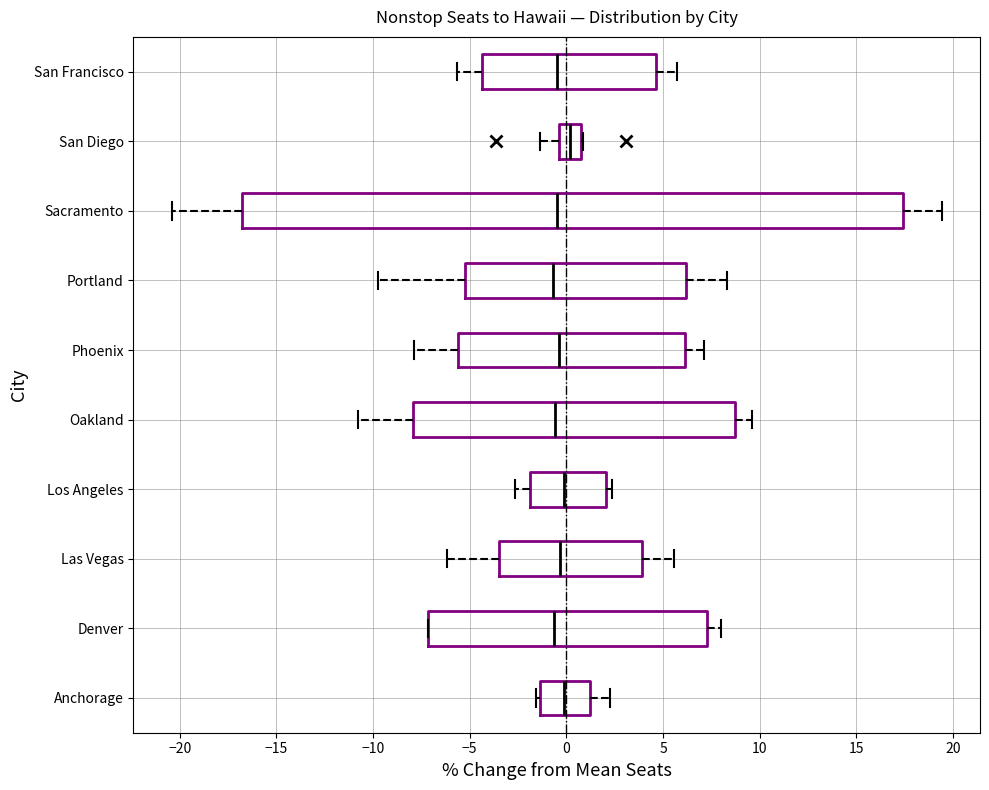

Reading bottom to top, read every box against the x-axis: the position of its median line, the range the box covers, and the ends of its whiskers. The values are not printed on the chart, so give them approximately, as read against the axis.

Anchorage: median 0.0, box -1.5 to 1.0, whiskers -1.5 (just left of the box's left edge) to 2.5
Denver: median -0.5, box -7.0 to 7.5, whiskers -7.0 to 8.0
Las Vegas: median -0.5, box -3.5 to 4.0, whiskers -6.0 to 5.5
Los Angeles: median 0.0, box -2.0 to 2.0, whiskers -2.5 to 2.5
Oakland: median -0.5, box -8.0 to 8.5, whiskers -11.0 to 9.5
Phoenix: median -0.5, box -5.5 to 6.0, whiskers -8.0 to 7.0
Portland: median -0.5, box -5.0 to 6.0, whiskers -9.5 to 8.5
Sacramento: median -0.5, box -17.0 to 17.5, whiskers -20.5 to 19.5
San Diego: median 0.0, box -0.5 to 1.0, whiskers -1.5 to 1.0
San Francisco: median -0.5, box -4.5 to 4.5, whiskers -5.5 to 5.5